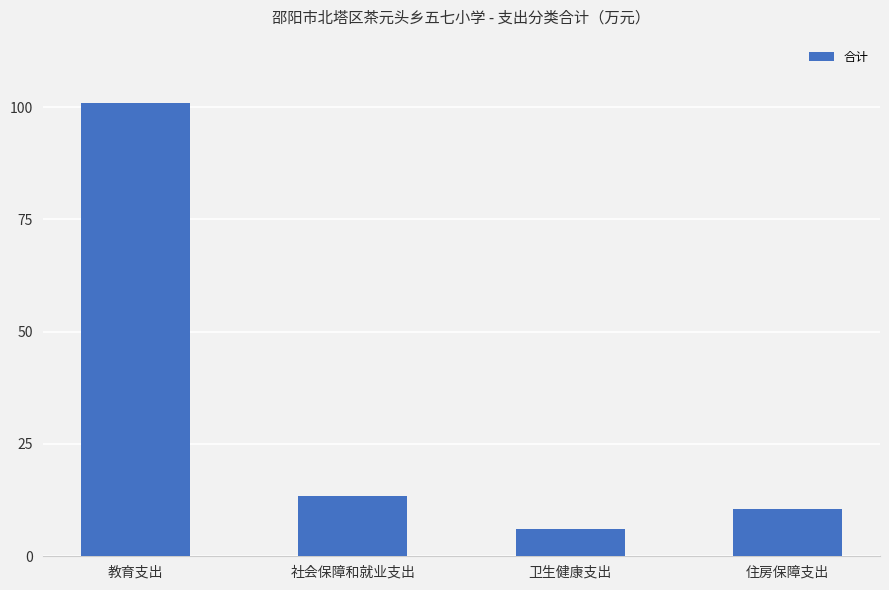

Between 社会保障和就业支出 and 教育支出, which is larger?

教育支出